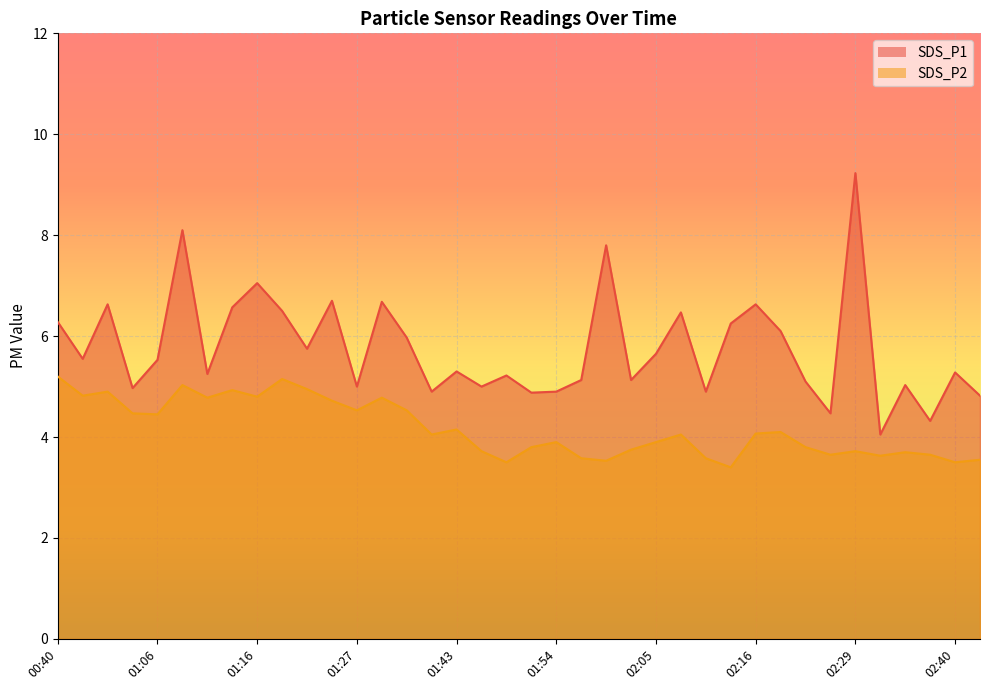

Between 01:27 and 00:55, which is larger?

00:55